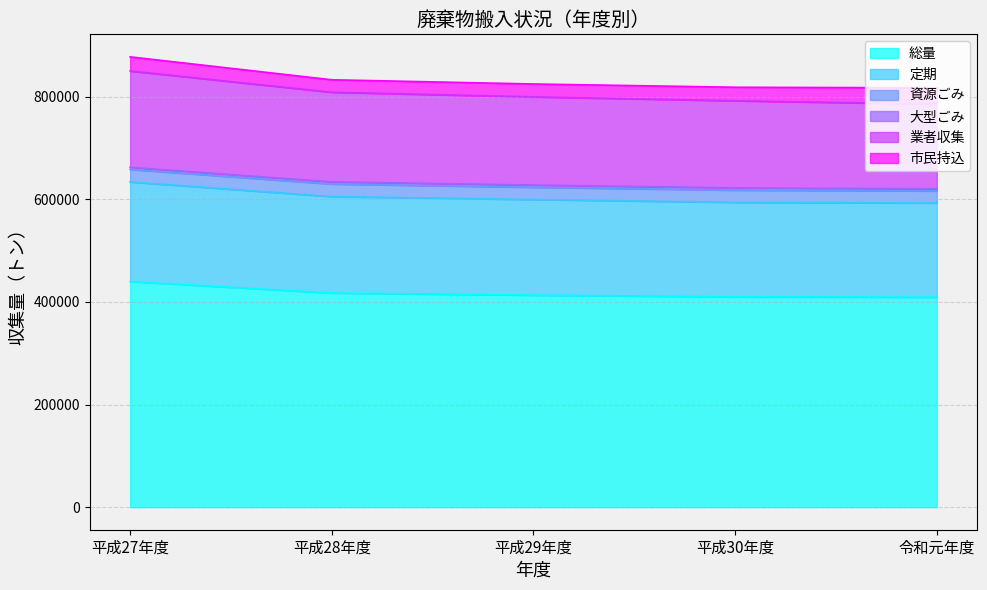

At which label does 総量 reach its peak?

平成27年度